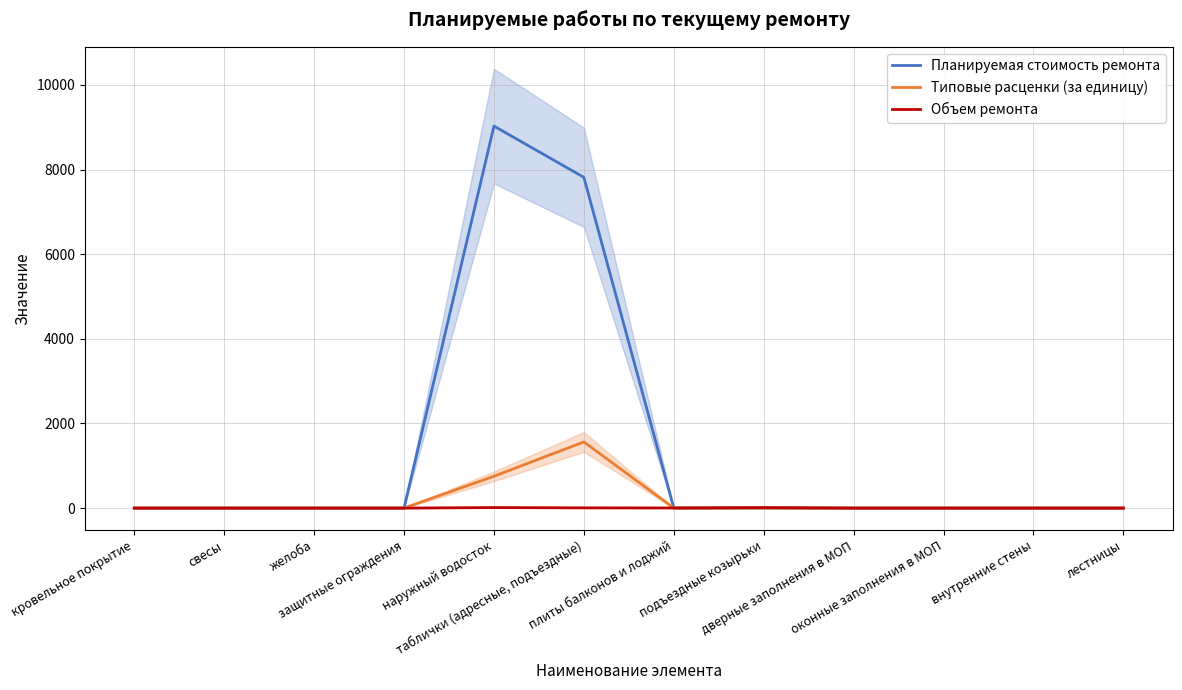

Which has a higher value, плиты балконов и лоджий or оконные заполнения в МОП?

плиты балконов и лоджий